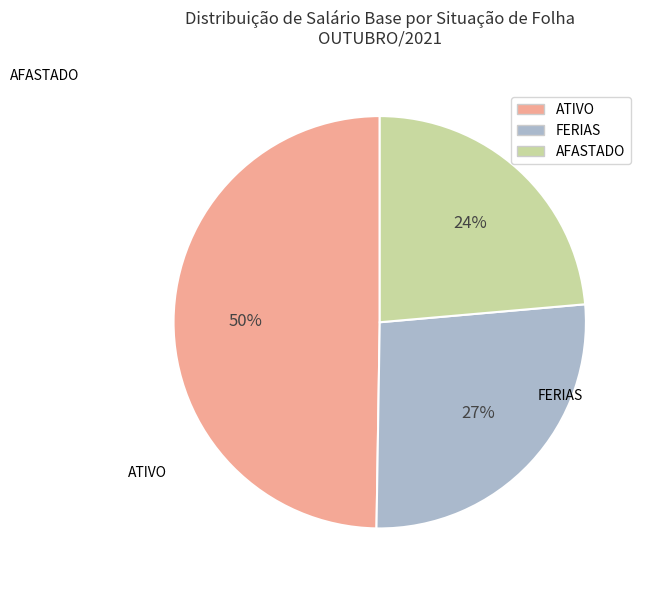

To the nearest percent, what is the difference between the largest and smallest slice percentages?

26%